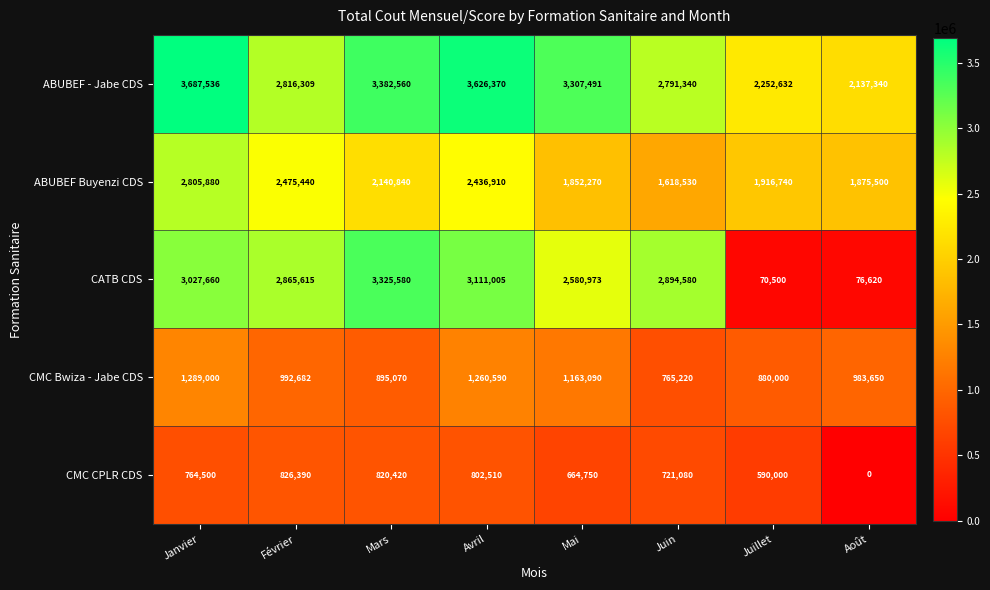

At which label is CMC Bwiza - Jabe CDS closest to 1027110?

Février